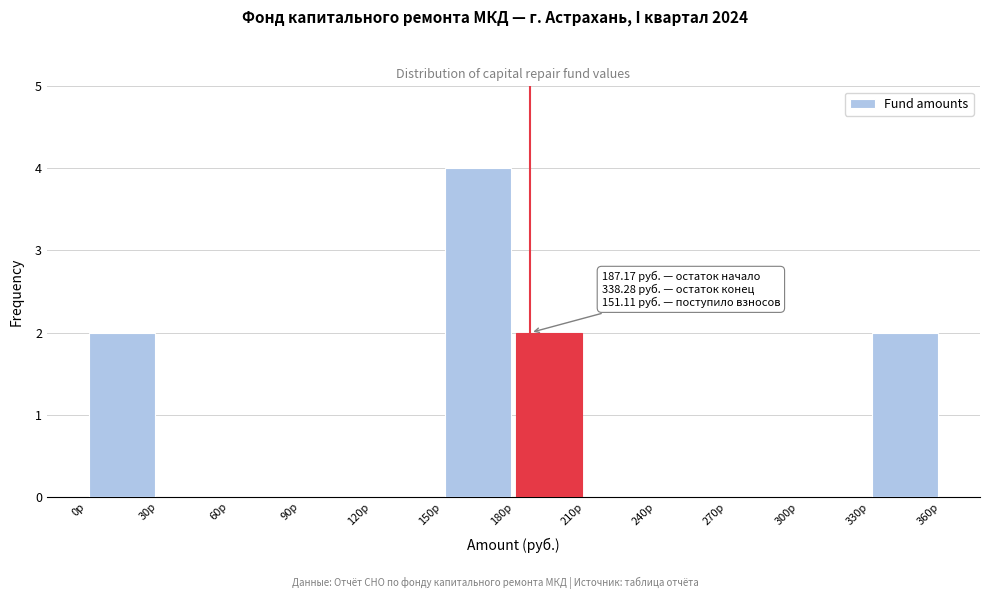

Over which range of the x-axis is the bar tallest?

150 to 180